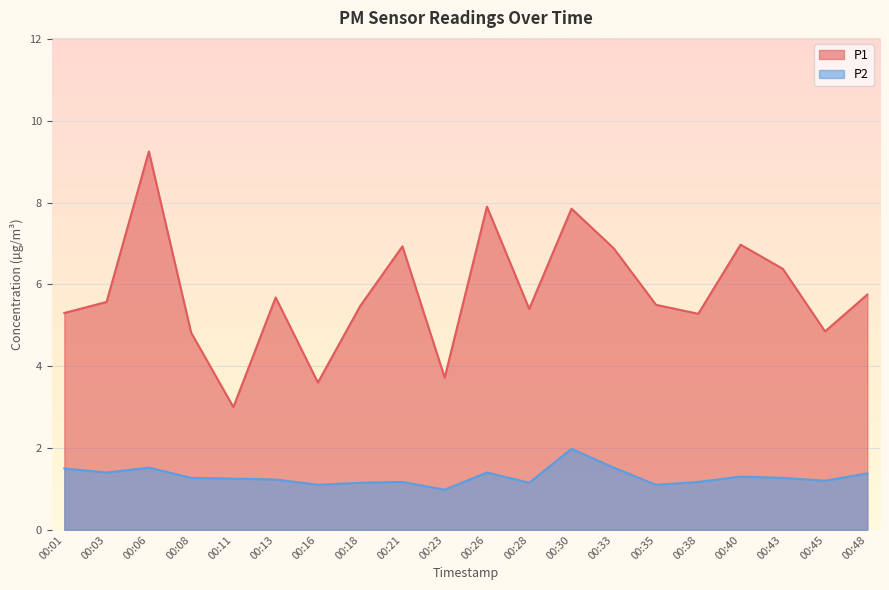

How many data points in P1 are less than 5?

5